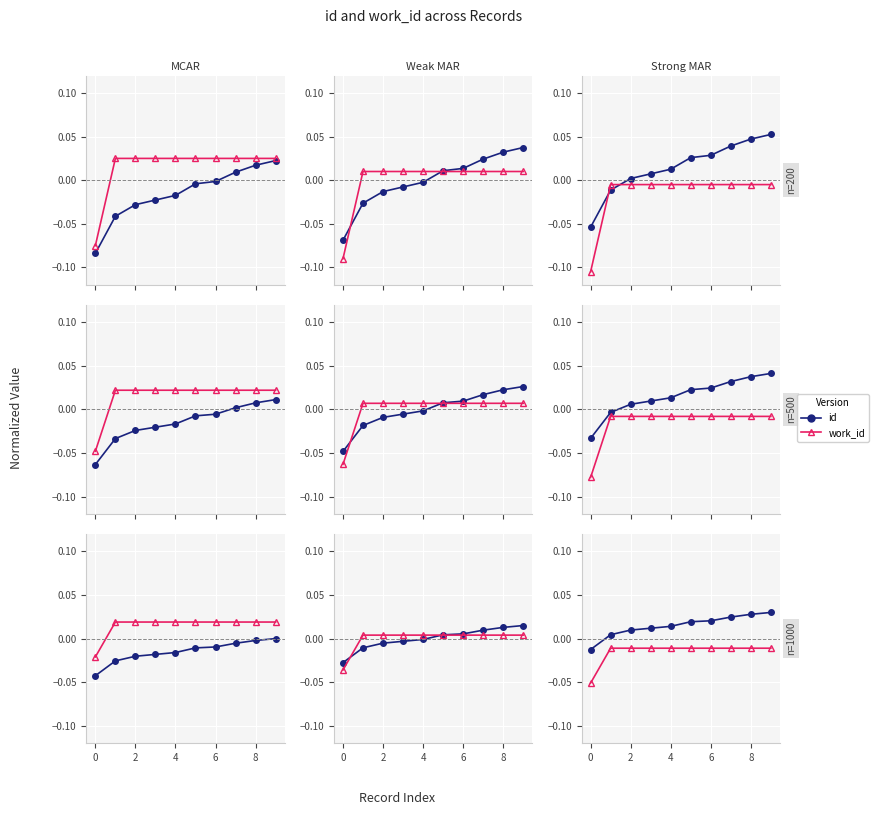

Reading left to right, transcribe all the data shown in this chart.

id: -0.0	0.0	0.0	0.0	0.0	0.0	0.0	0.0	0.0	0.0
work_id: -0.1	-0.0	-0.0	-0.0	-0.0	-0.0	-0.0	-0.0	-0.0	-0.0